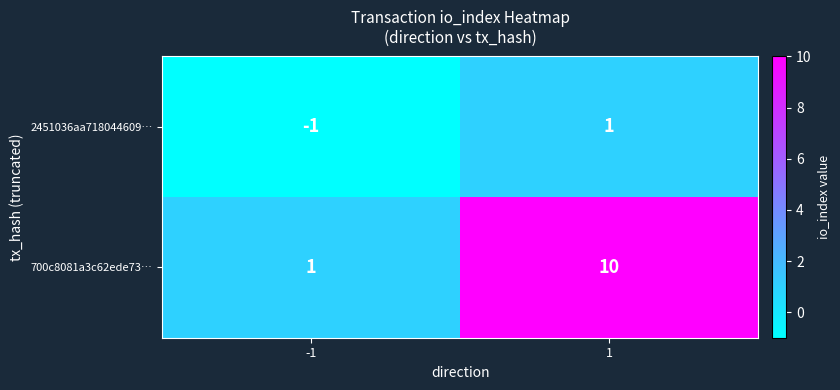

At which category does the chart reach its peak across all series?

1